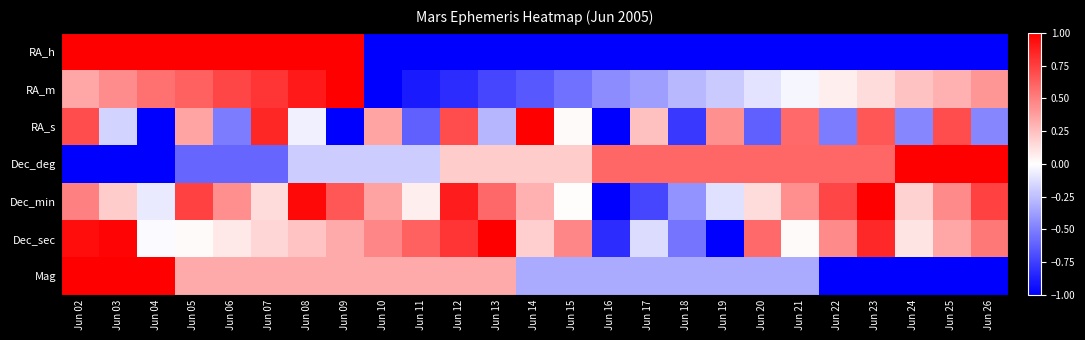

At how many categories does at least one series exceed 0?

25